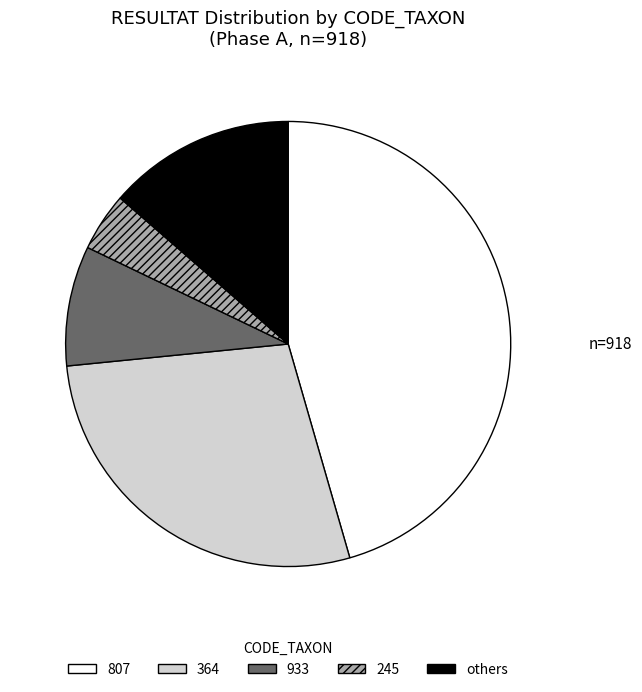

What is the largest slice in the pie chart?

807